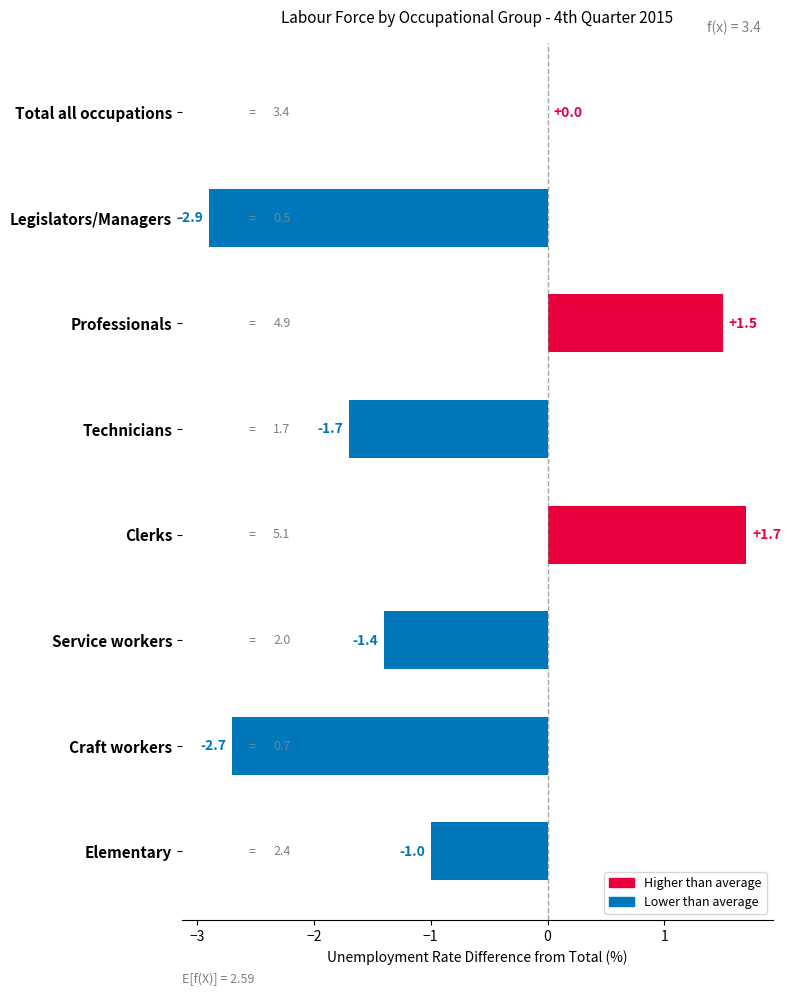

What is the sum of all values?

-6.5